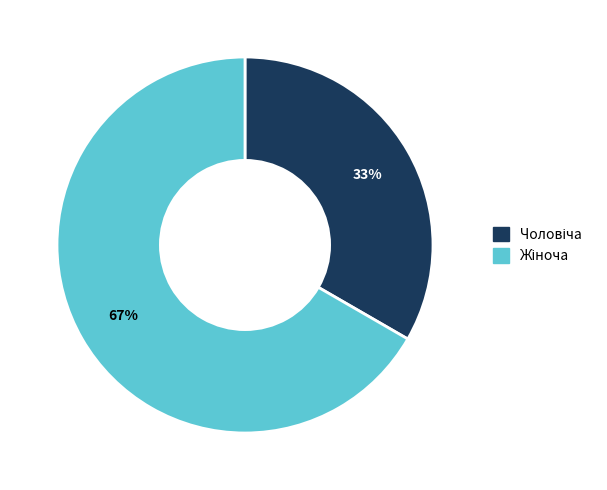

To the nearest percent, what is the average slice percentage?

50%